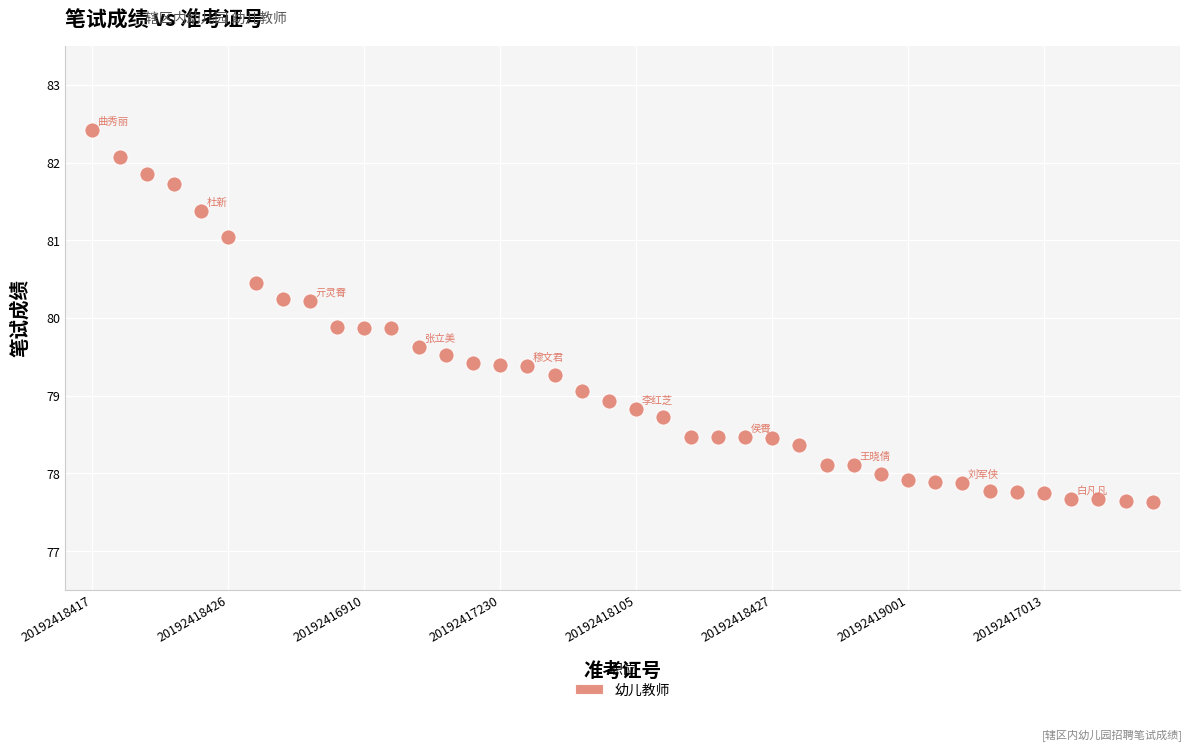

What is the range of Y values (max minus min)?

4.8